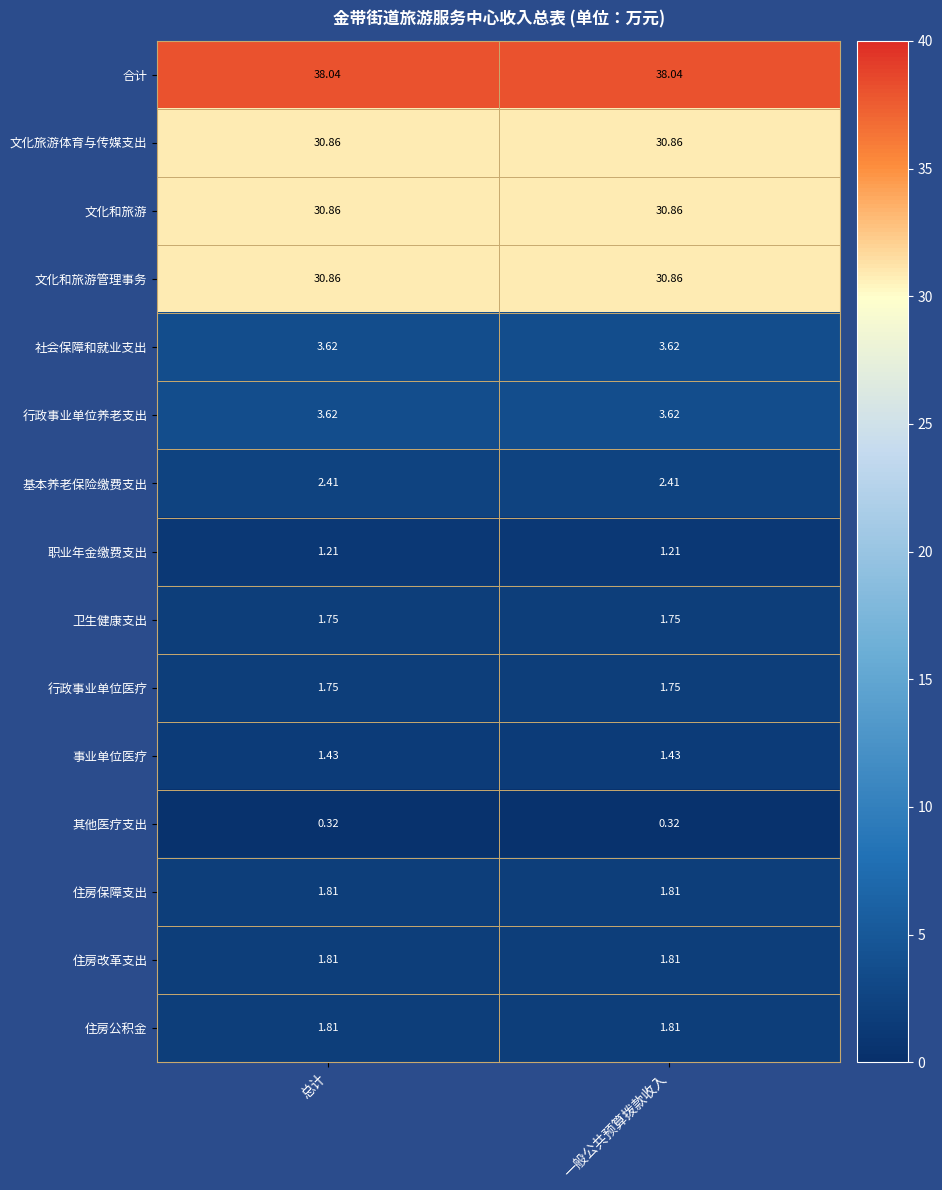

Is the value of 合计 at 一般公共预算拨款收入 greater than the value of 行政事业单位医疗 at 总计?

Yes